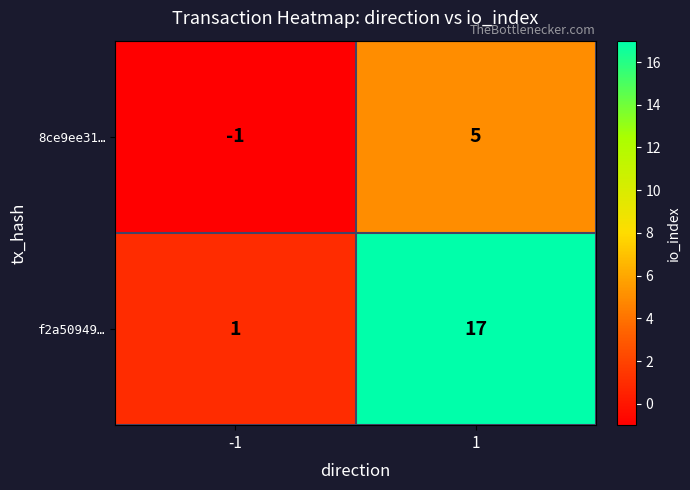

Is it true that f2a50949… equals 17 at 1?

True